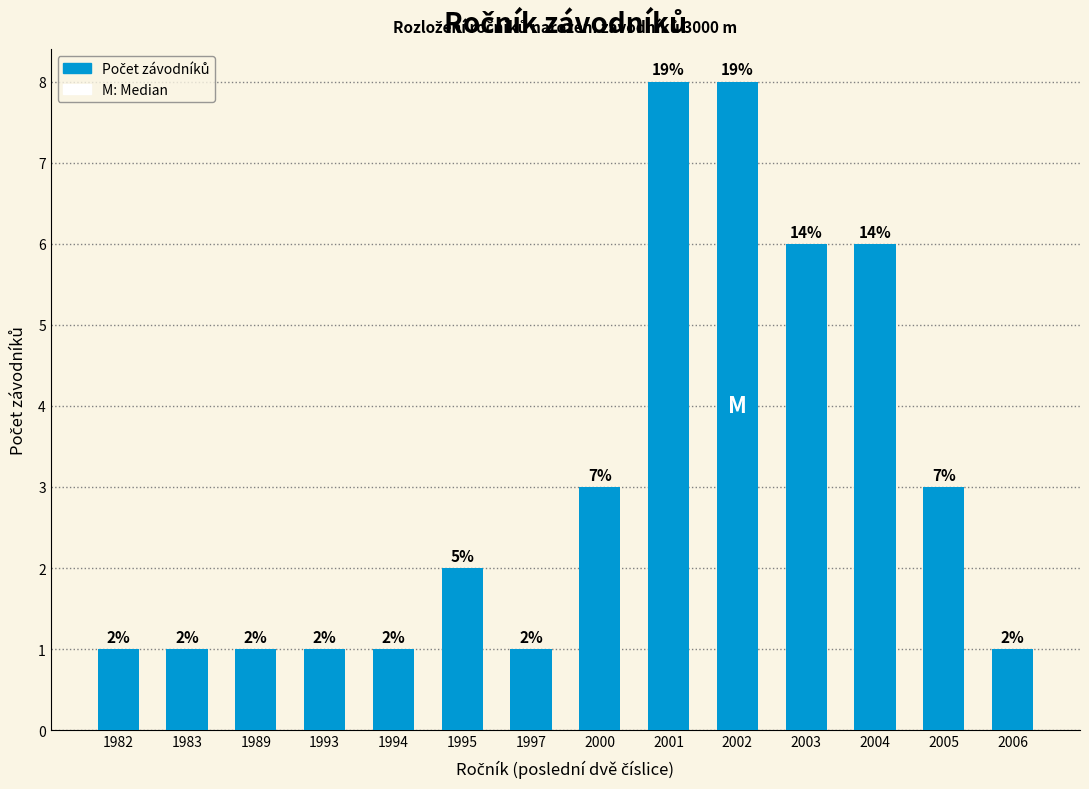

Reading left to right, transcribe all the data shown in this chart.

1982=1	1983=1	1989=1	1993=1	1994=1	1995=2	1997=1	2000=3	2001=8	2002=8	2003=6	2004=6	2005=3	2006=1